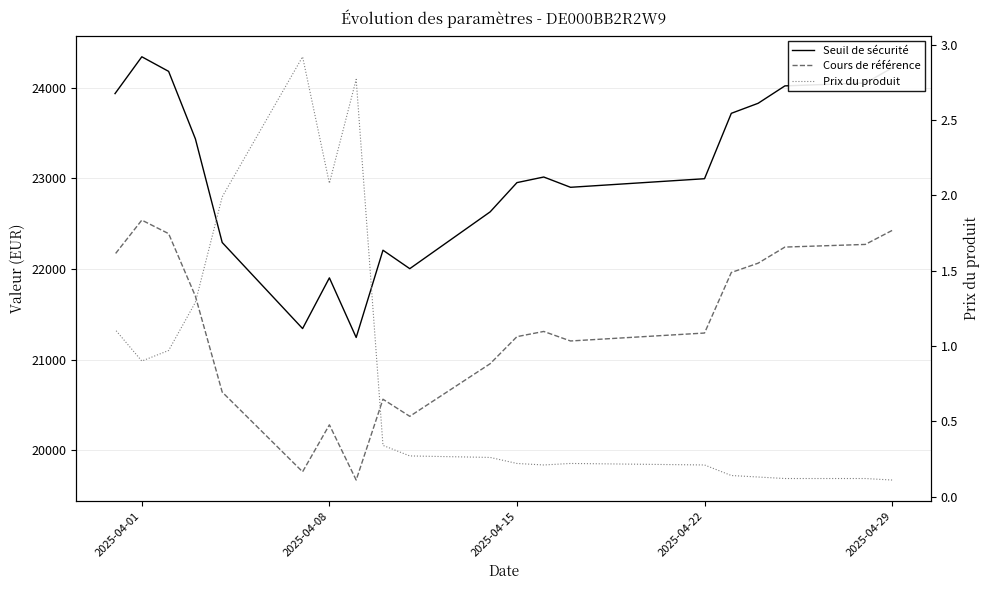

How many interior local peaks does the Cours de référence series have?

4